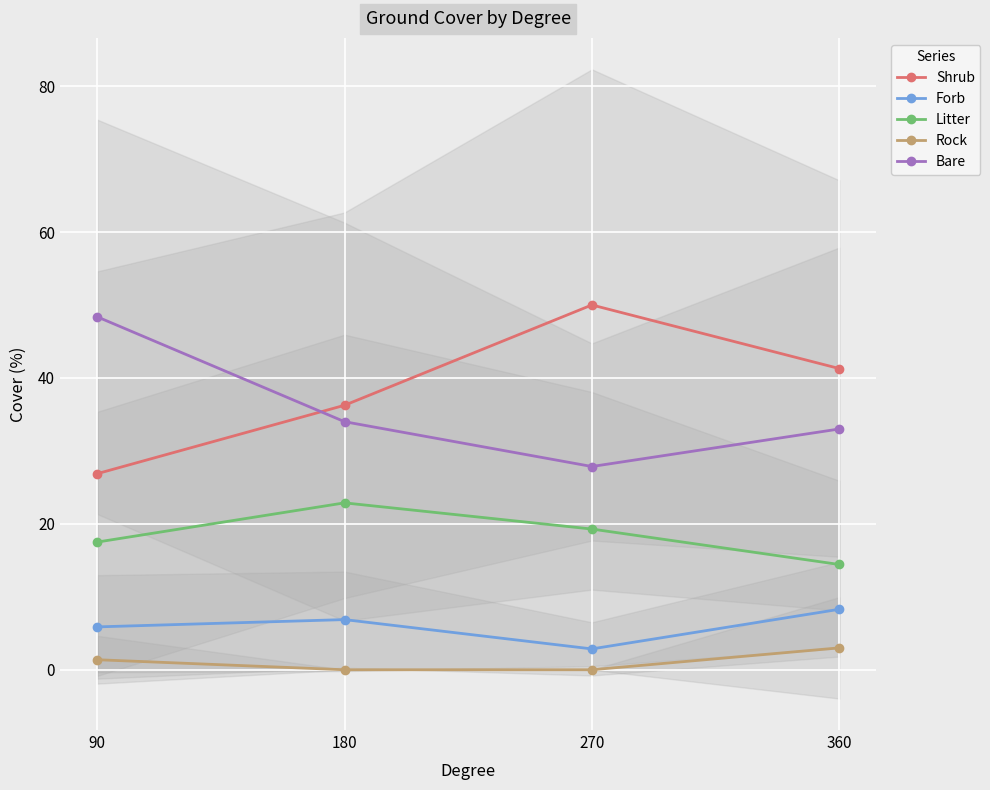

Which series has the largest range (max minus min)?

Shrub